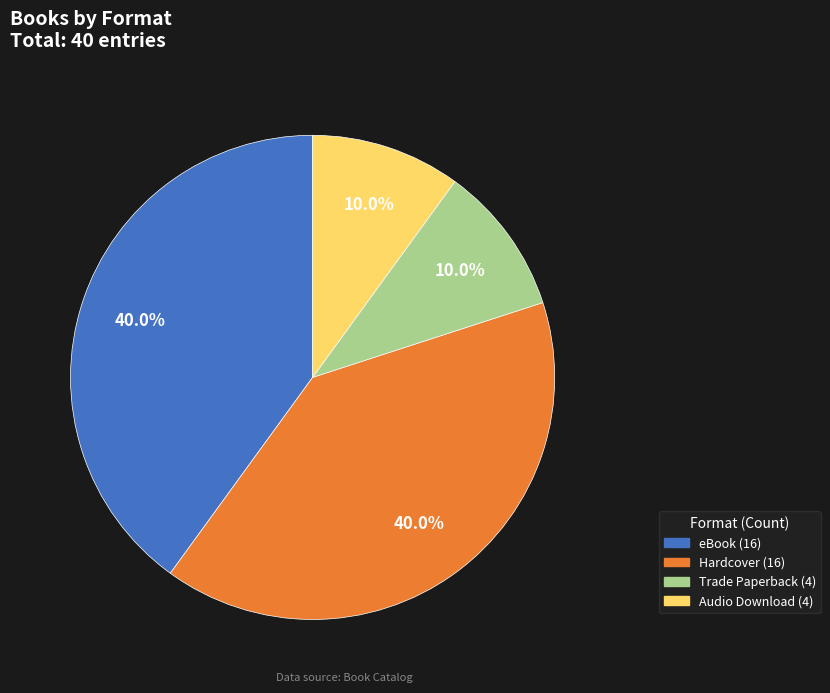

Between Hardcover and Trade Paperback, which is larger?

Hardcover